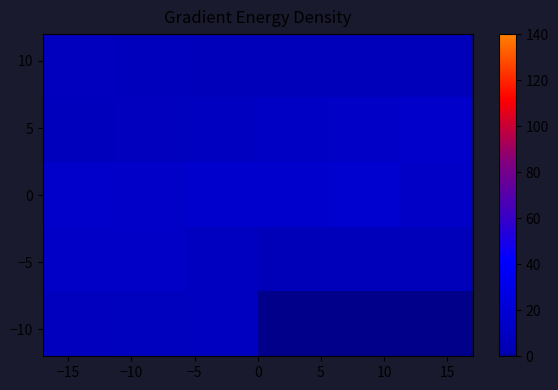

What is the minimum value shown in the chart?

5.3